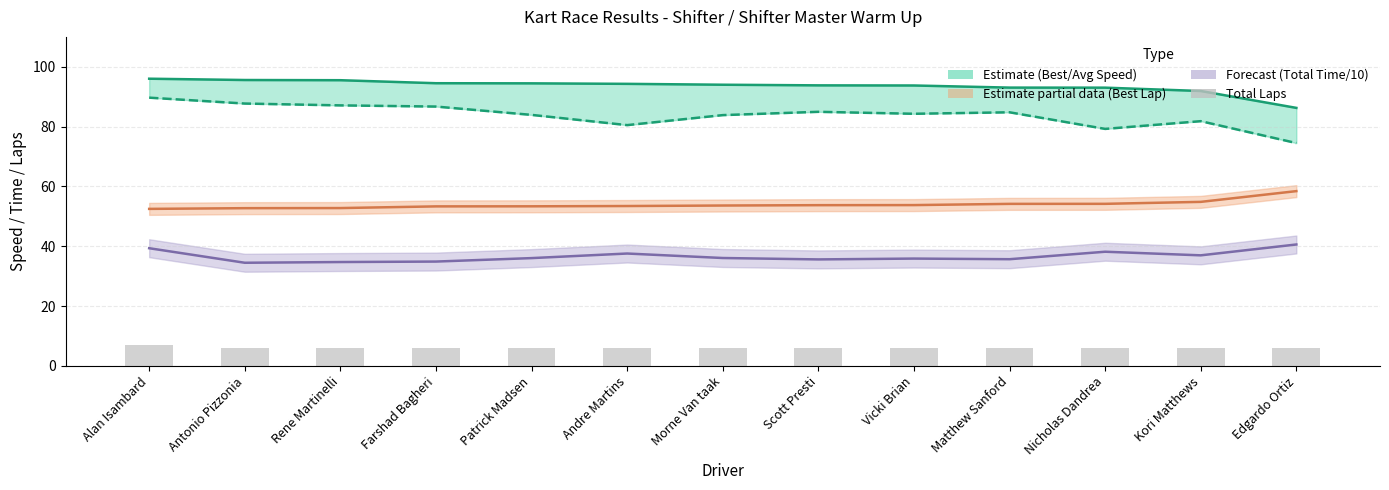

At which category does the chart reach its peak across all series?

Alan Isambard